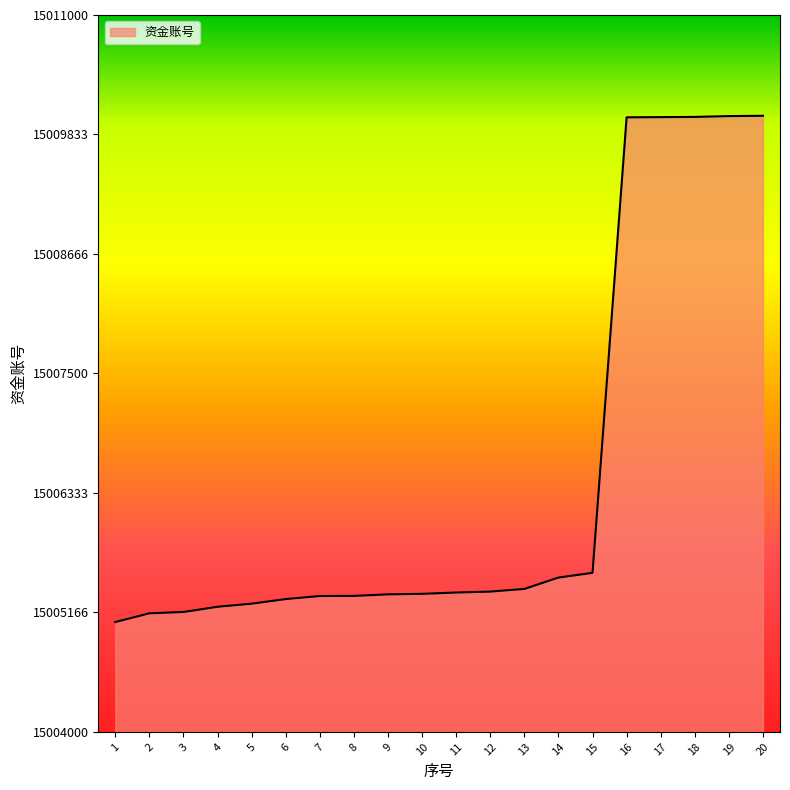

What is the difference between the maximum and minimum values?

4943